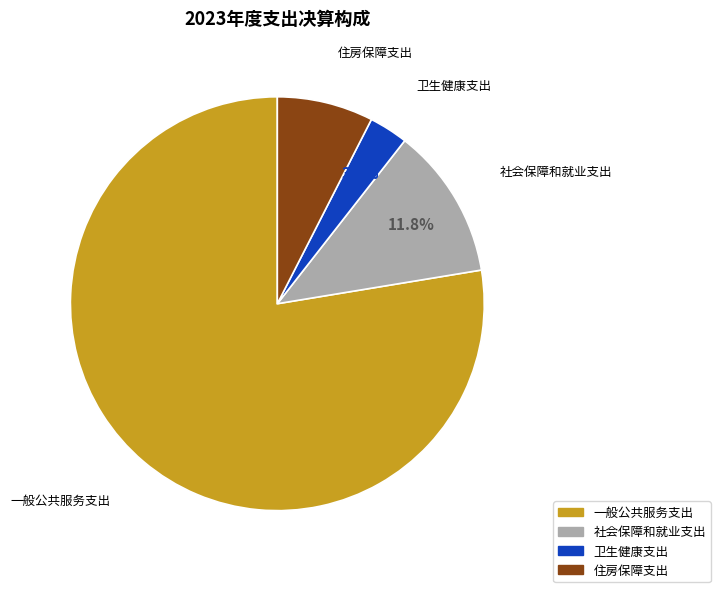

To the nearest percent, what percentage of the pie is 卫生健康支出?

3%